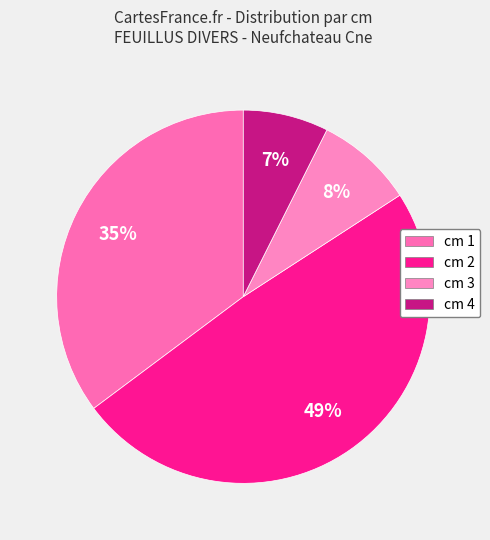

To the nearest percent, what percentage of the pie is cm 3?

8%